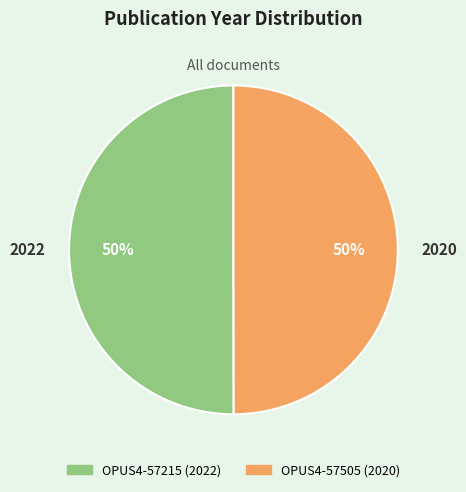

What is the ratio of the value at 2022 to the value at 2020?

1.0